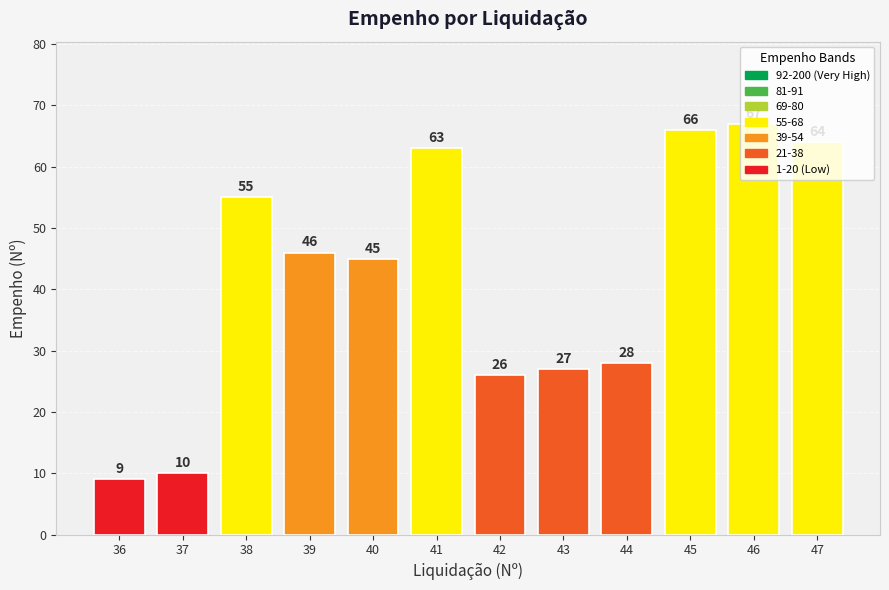

At which category does the chart reach its peak across all series?

46